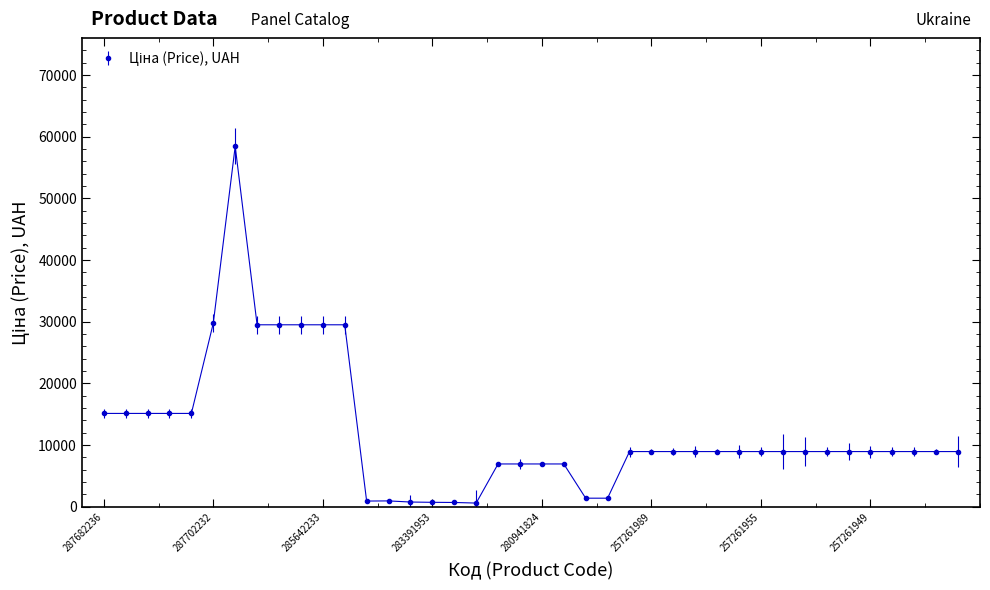

What is the sum of all values?

489198.7